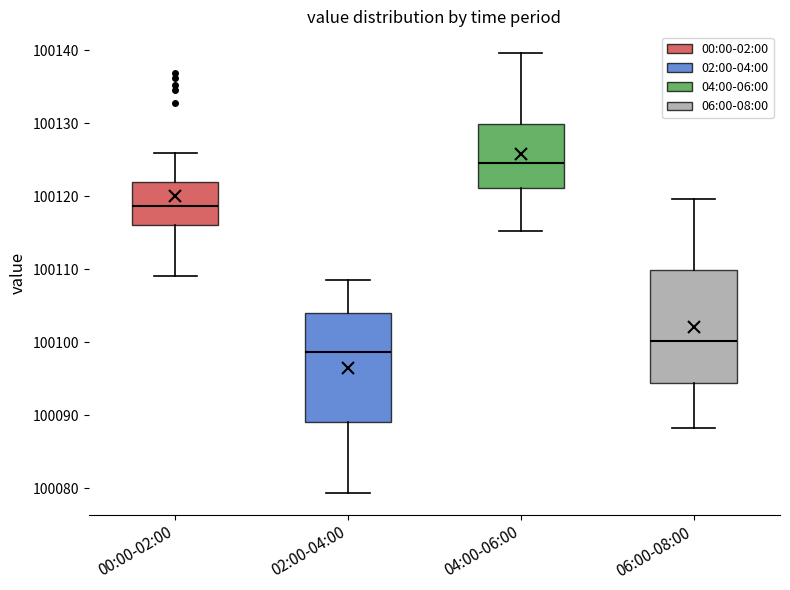

Reading left to right, transcribe this box plot: for each box, give where its median line is, the range the box spans, and where its two whiskers end, as read against the y-axis. The values are not printed on the chart, so give them approximately, as read against the axis.

00:00-02:00: median 100119, box 100116 to 100122, whiskers 100109 to 100126
02:00-04:00: median 100099, box 100089 to 100104, whiskers 100079 to 100109
04:00-06:00: median 100125, box 100121 to 100130, whiskers 100115 to 100140
06:00-08:00: median 100100, box 100094 to 100110, whiskers 100088 to 100120